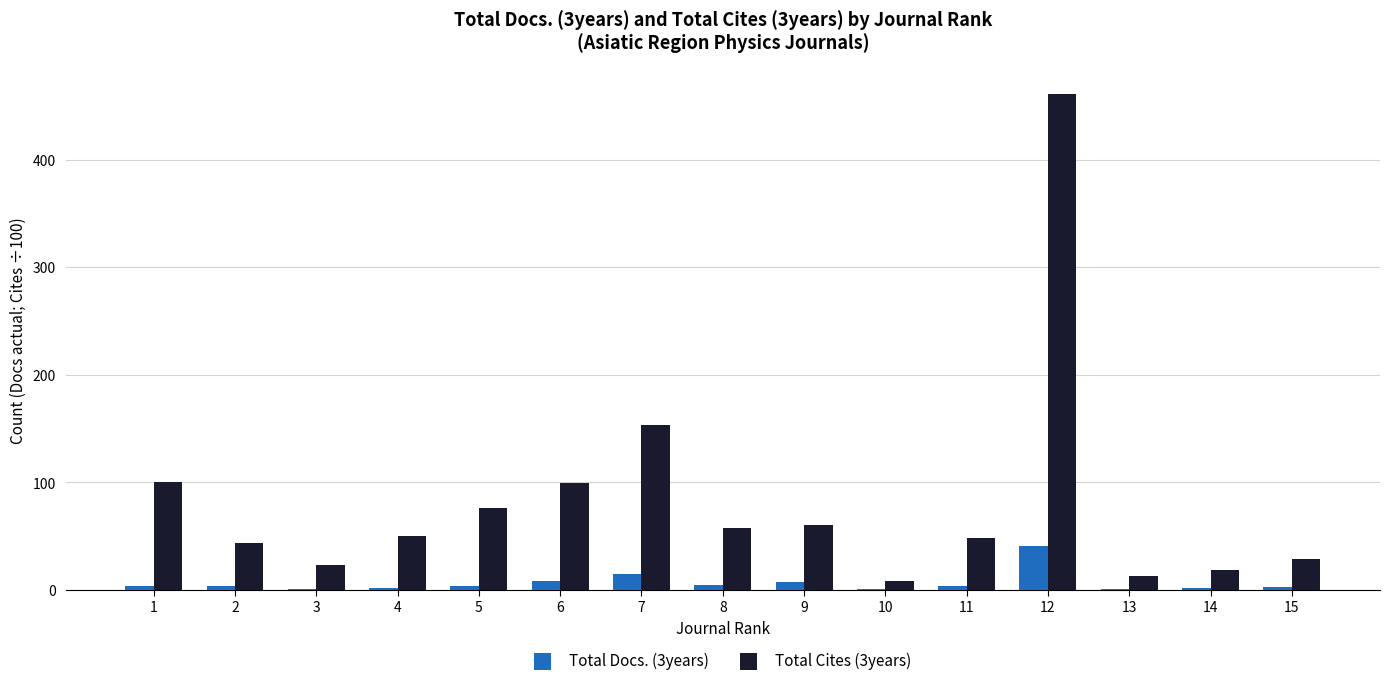

True or false: Total Cites (3years) has a value of 8.4 at 10.

True